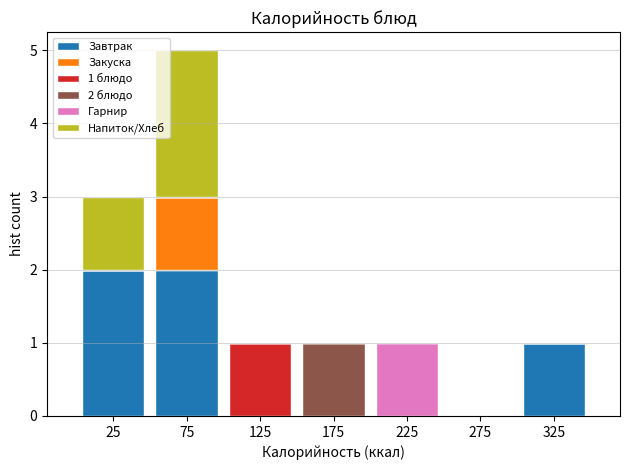

Which range on the x-axis has the tallest stacked bar (by total height)?

50 to 100